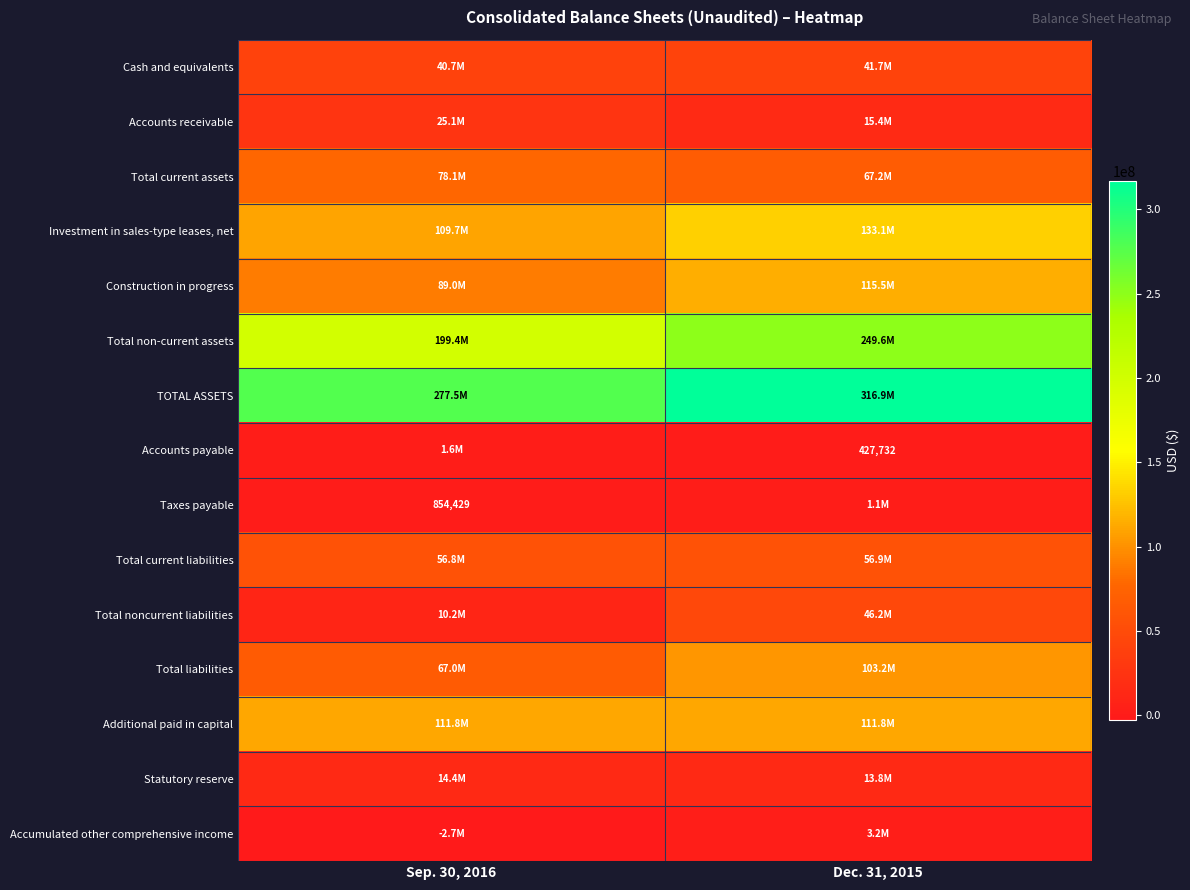

At how many categories does at least one series exceed 85675570?

2